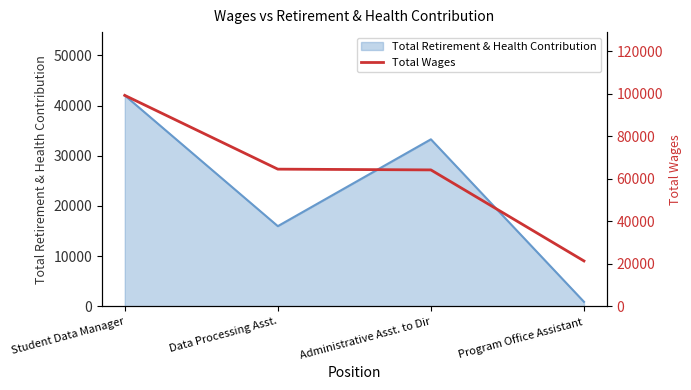

Reading right to left, extract all data points from this chart.

Program Office Assistant=21340	Administrative Asst. to Dir=64197	Data Processing Asst.=64552	Student Data Manager=99277